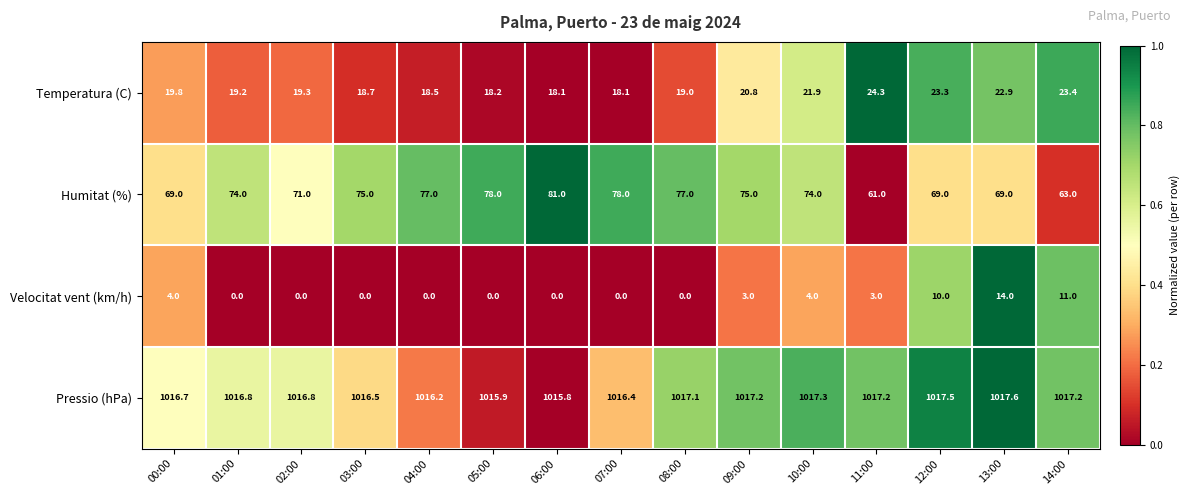

Where is Pressio (hPa) nearest to the value 1016?

05:00